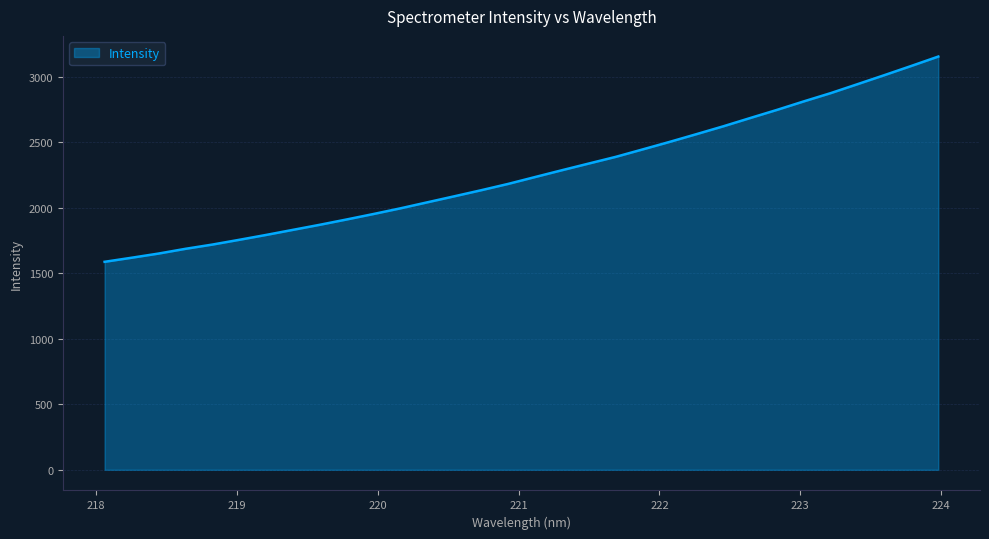

Does the chart display data point markers on the line(s)?

No